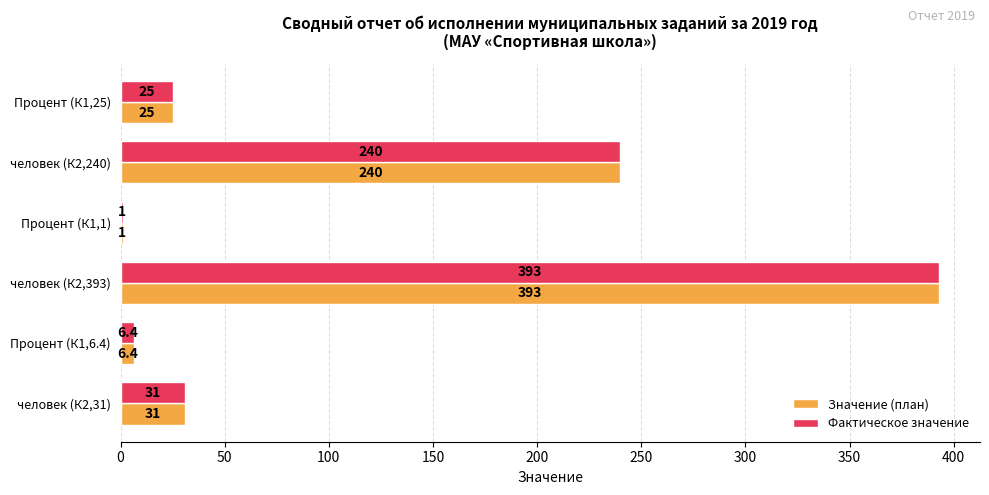

How many series are shown in this chart?

2